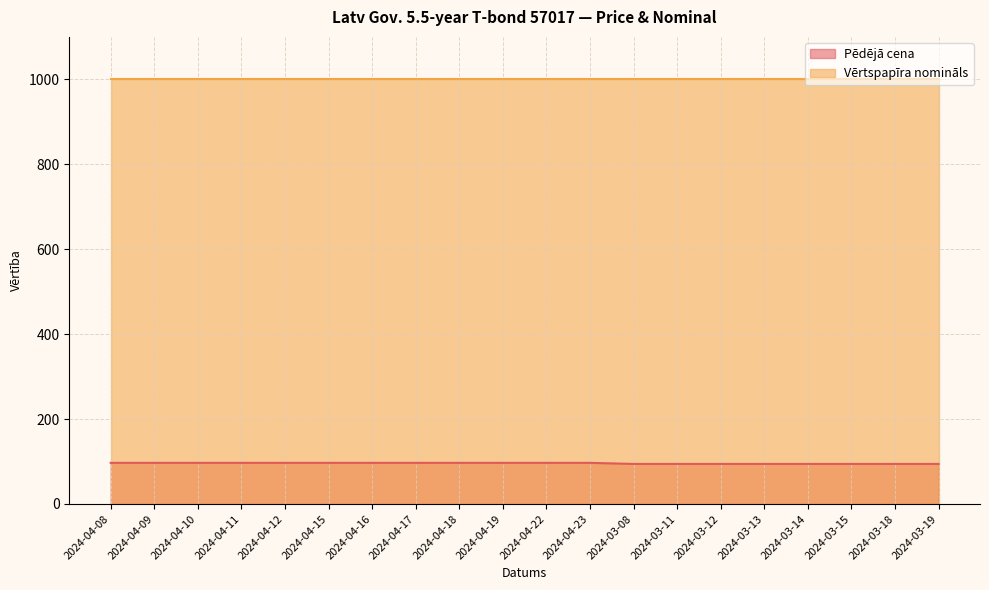

What is the average value?

95.9